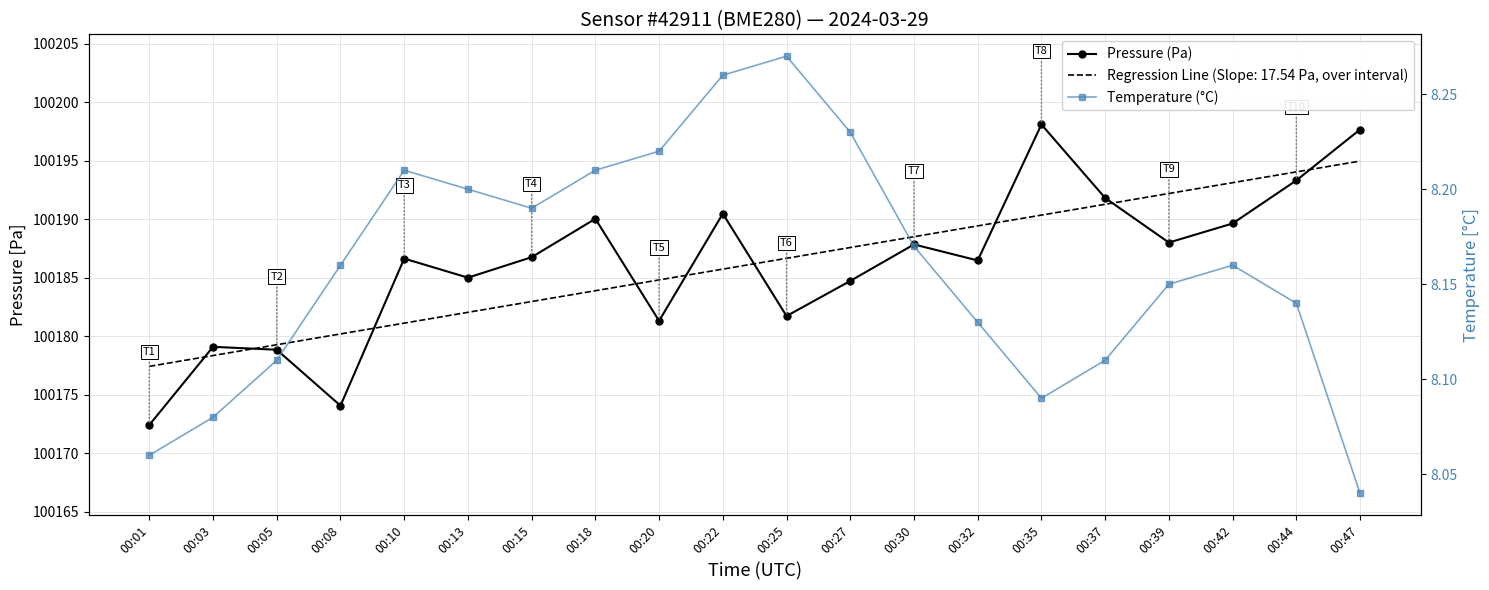

What is the highest value of the Temperature (°C) series?

8.3